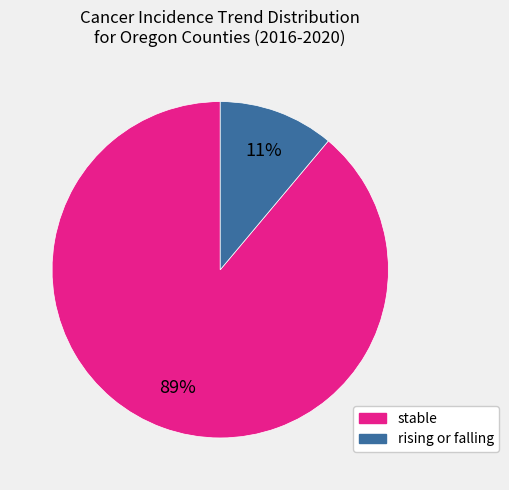

Does any single category account for the majority?

Yes